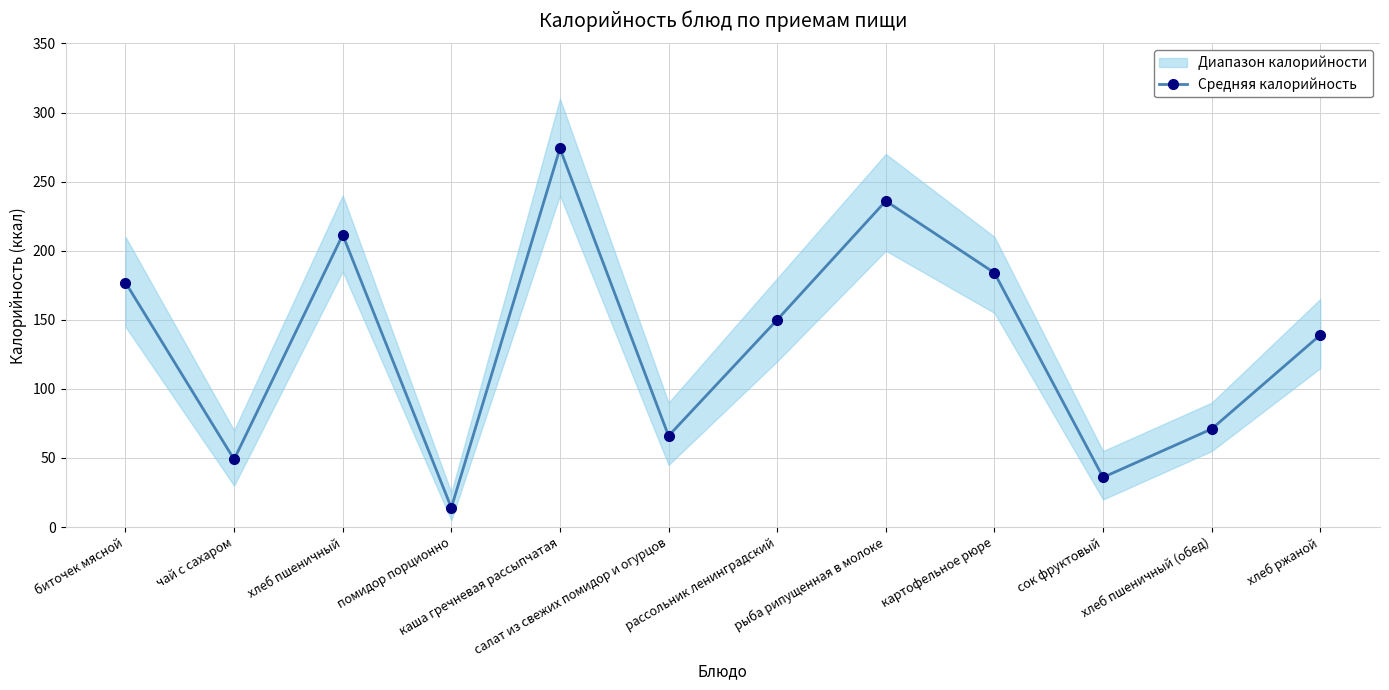

How many categories are shown in the chart?

12